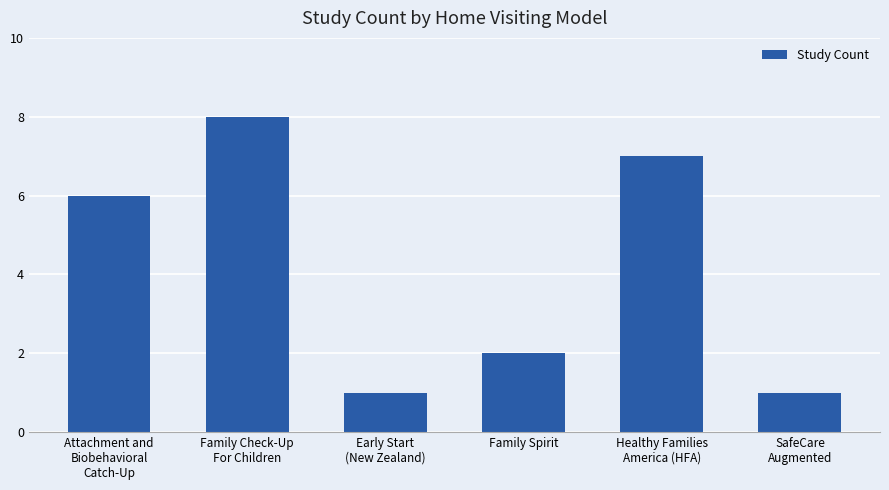

What is the average value?

4